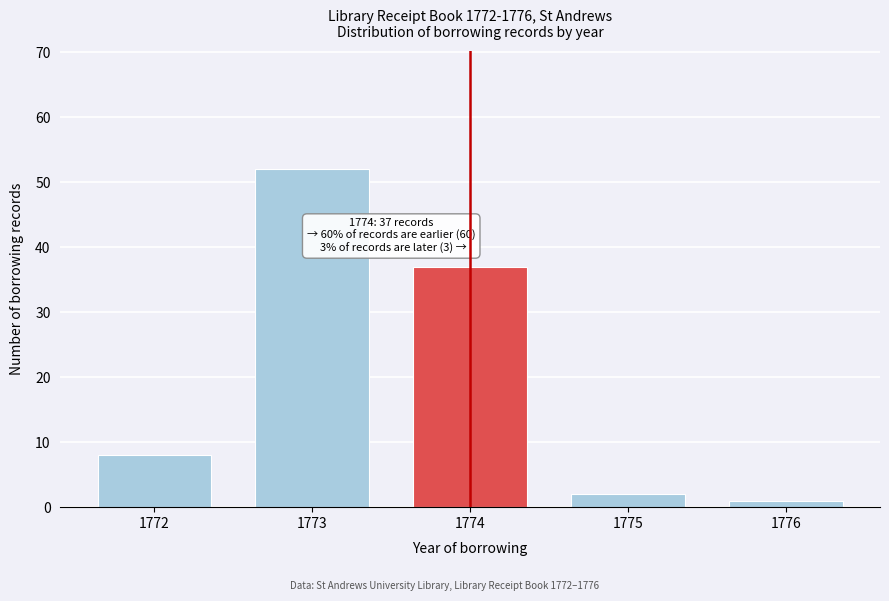

Reading left to right, list all the values displayed in this chart.

8	52	37	2	1